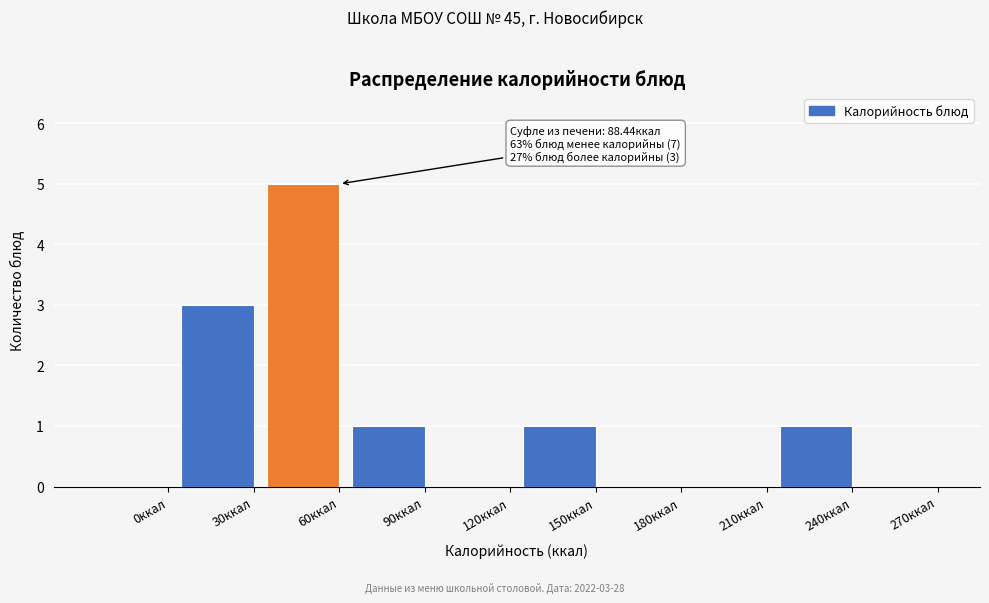

Reading left to right, transcribe all the data shown in this chart.

0ккал=0	30ккал=3	60ккал=5	90ккал=1	120ккал=0	150ккал=1	180ккал=0	210ккал=0	240ккал=1	270ккал=0